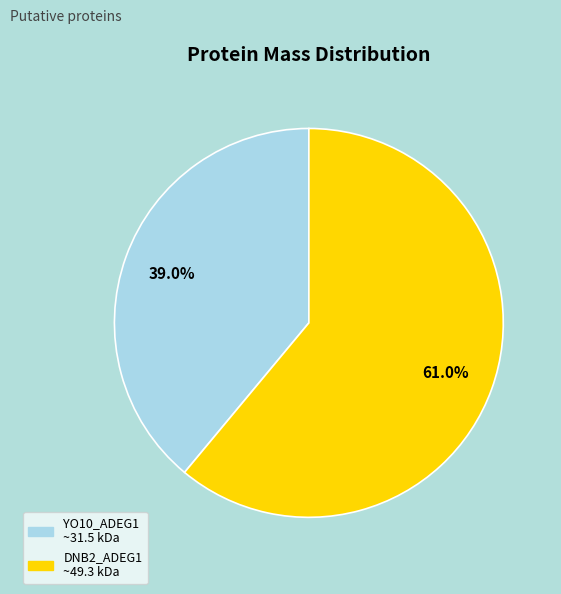

What is the total percentage of YO10_ADEG1 ~31.5 kDa and DNB2_ADEG1 ~49.3 kDa?

100.0%